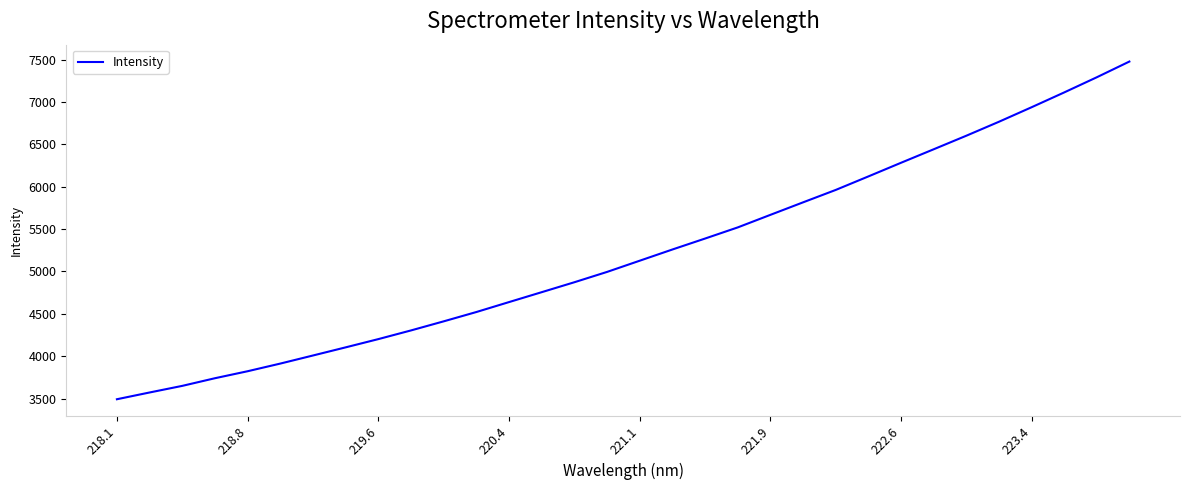

What is the greatest value displayed?

7476.7